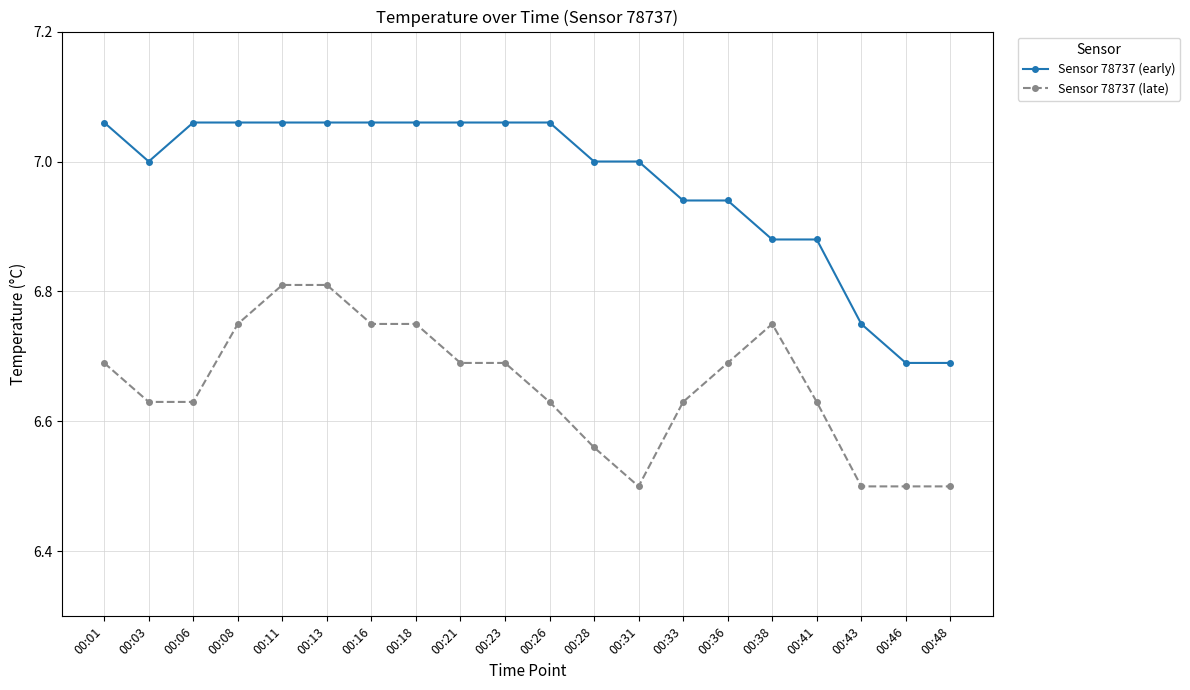

What are all the series names shown in the legend?

Sensor 78737 (early), Sensor 78737 (late)